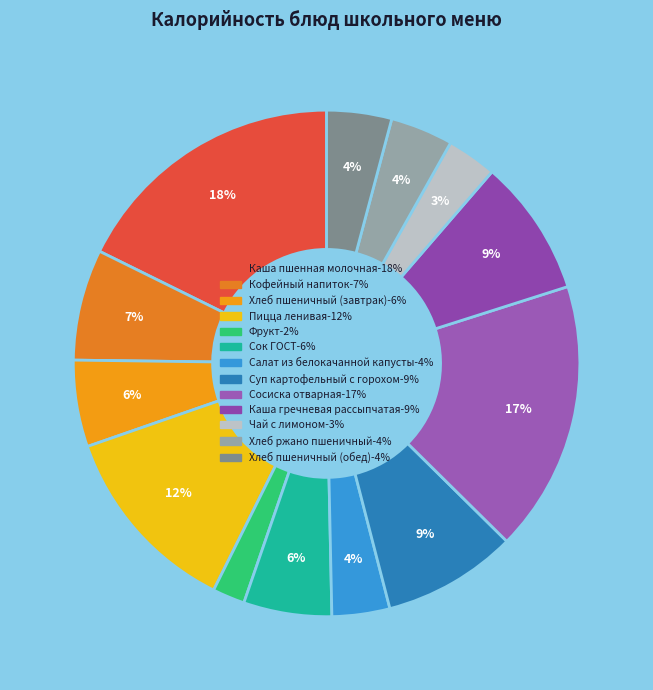

What is the smallest slice in the pie chart?

Фрукт